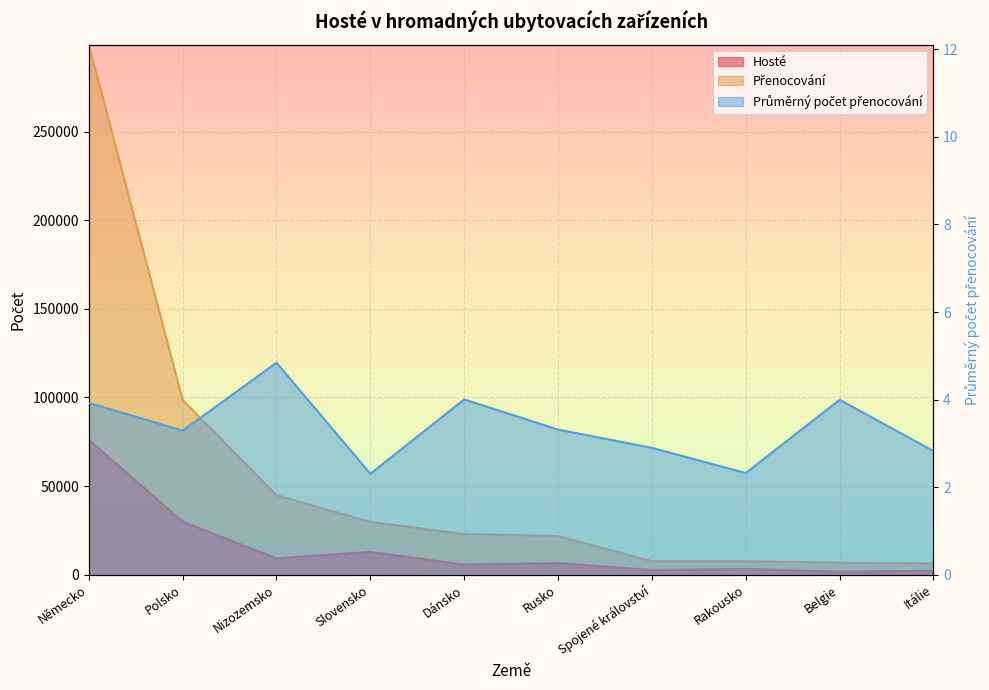

What are all the series names shown in the legend?

Hosté, Přenocování, Průměrný počet přenocování